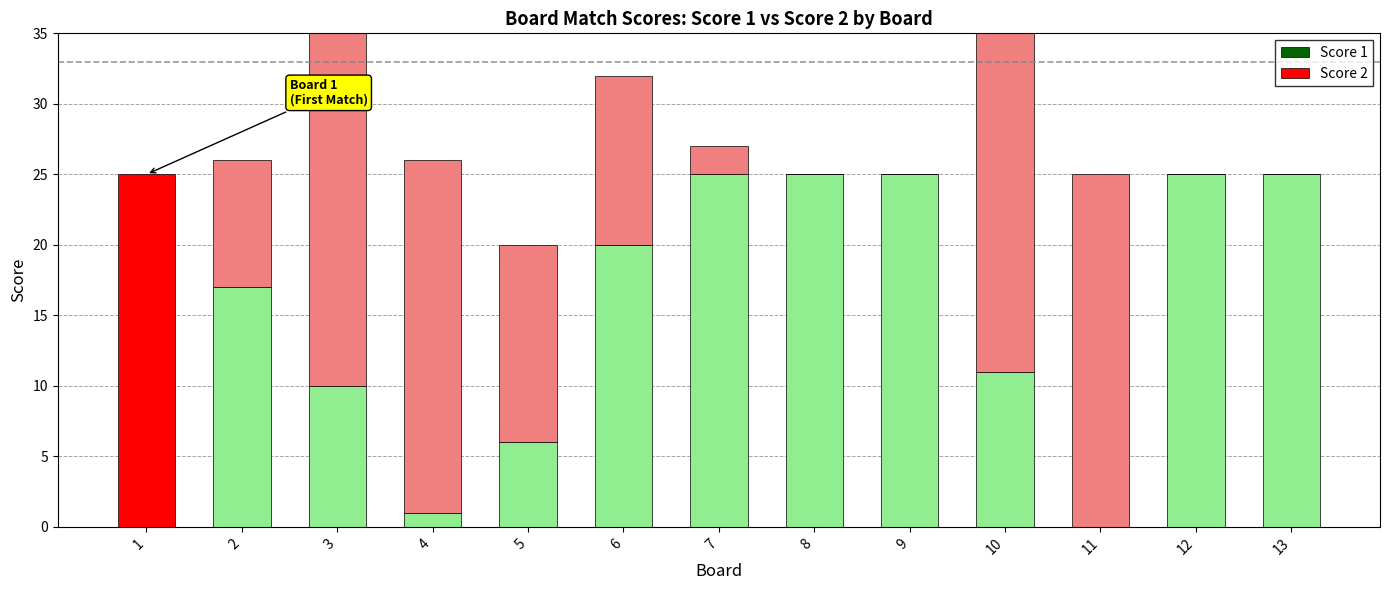

Does the chart contain any negative values?

No